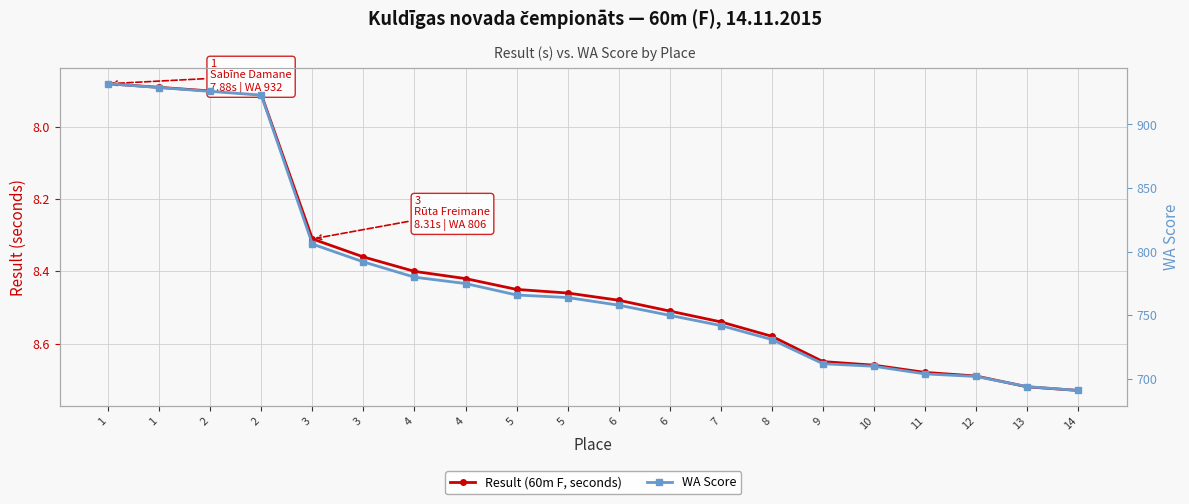

What is the average value of the WA Score series?

779.4